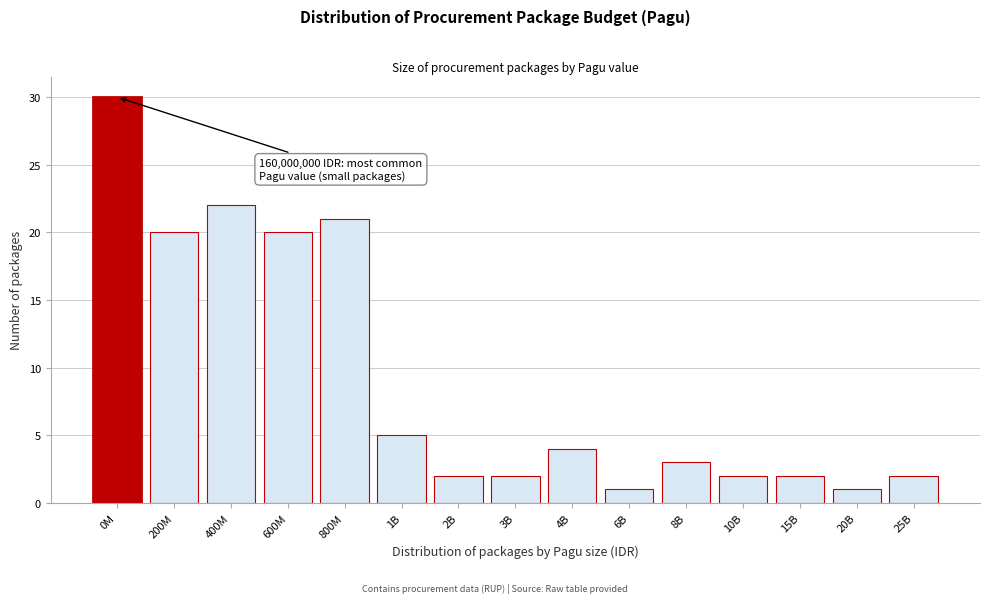

Reading left to right, what are all the values shown in this chart?

30	20	22	20	21	5	2	2	4	1	3	2	2	1	2